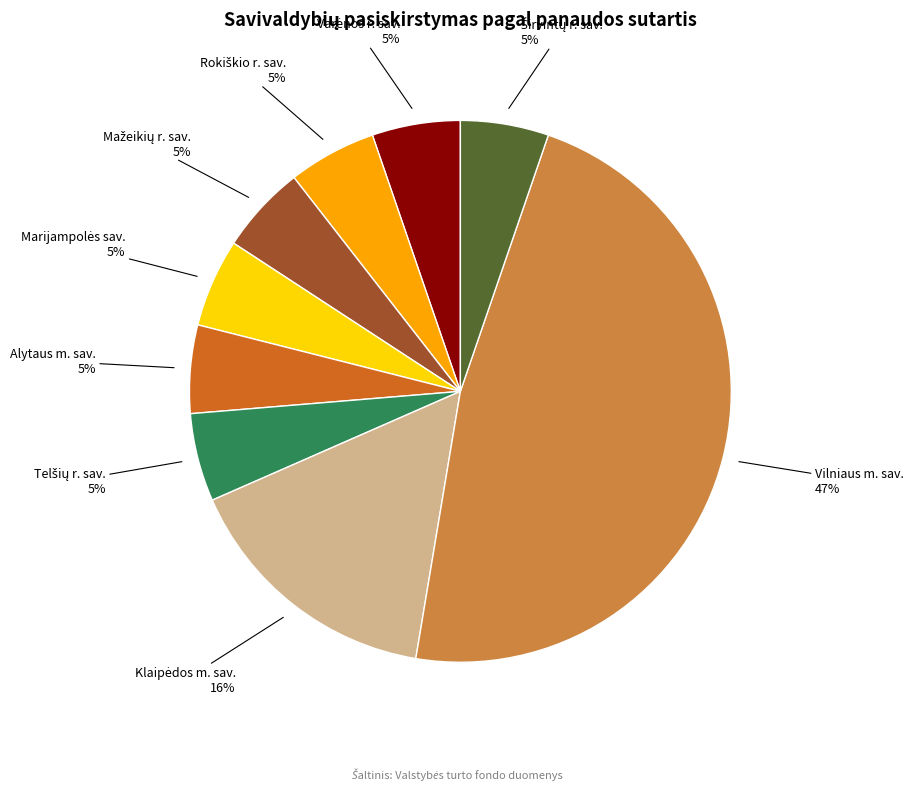

Does any single category account for the majority?

No